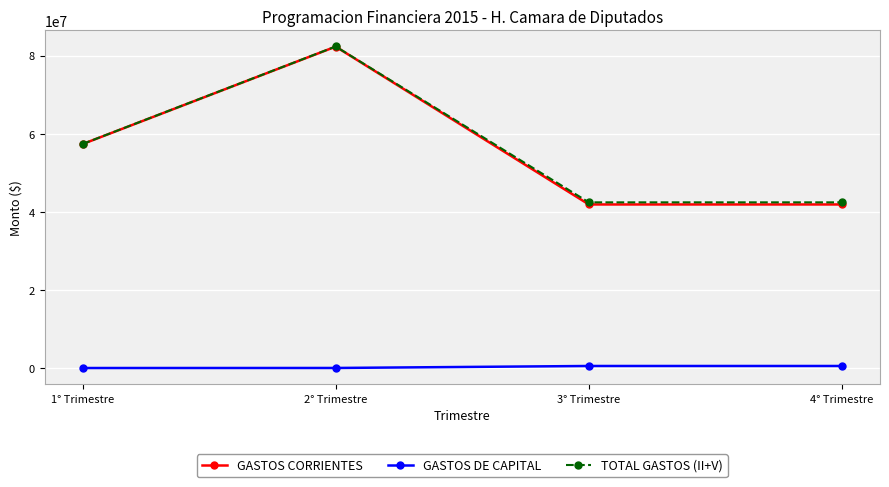

Where is GASTOS CORRIENTES nearest to the value 62088345?

1° Trimestre